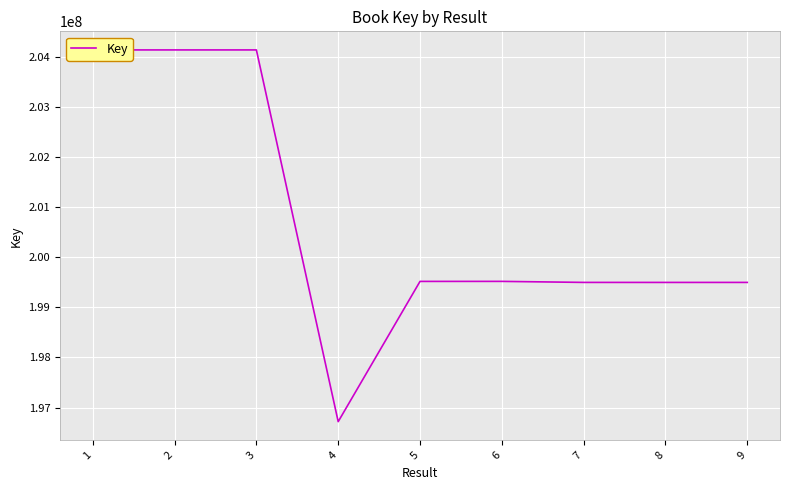

What is the ratio of the value at 7 to the value at 1?

1.0